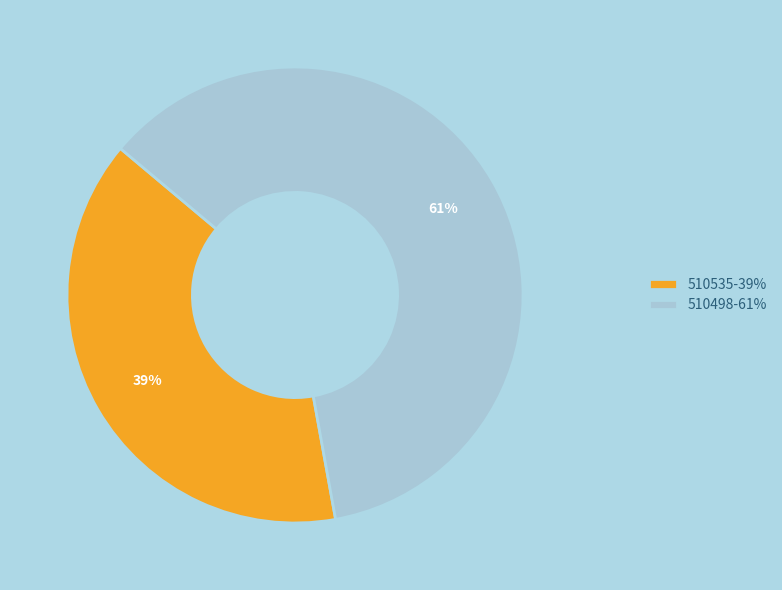

To the nearest percent, what is the average slice percentage?

50%